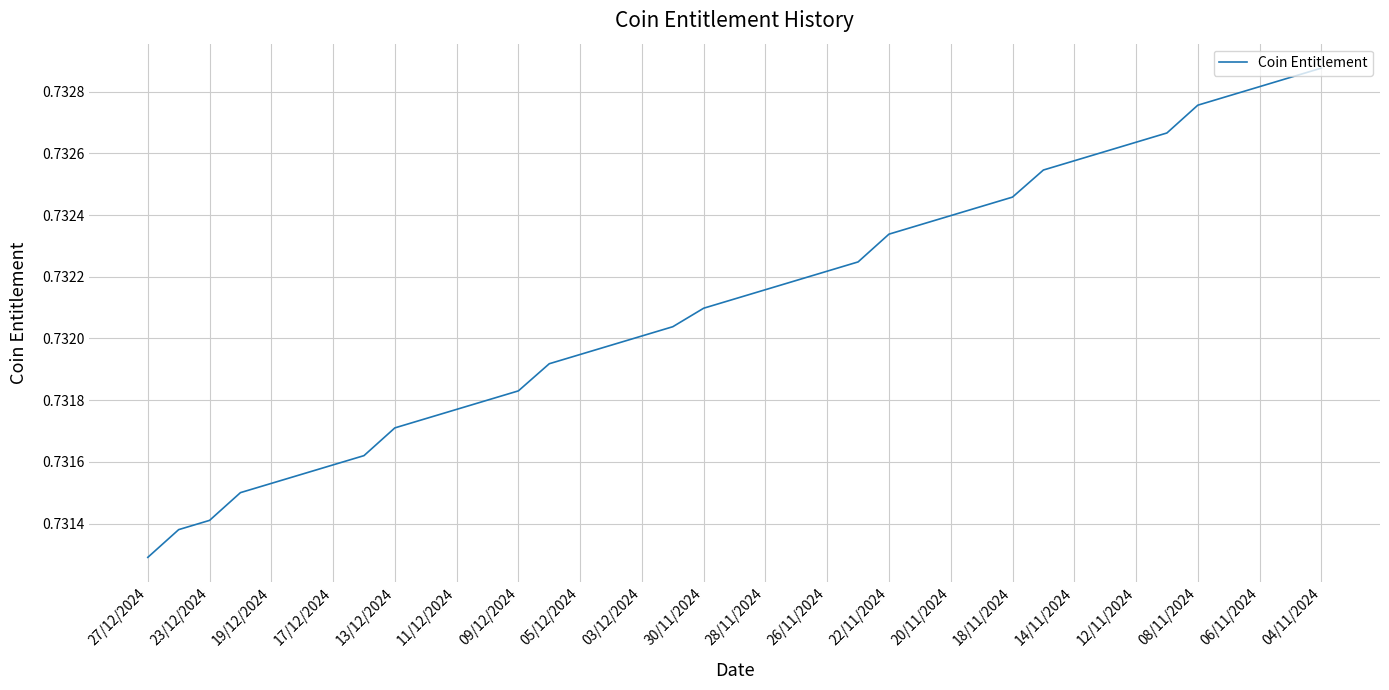

The value at 09/12/2024 is 1.3. True or false?

False